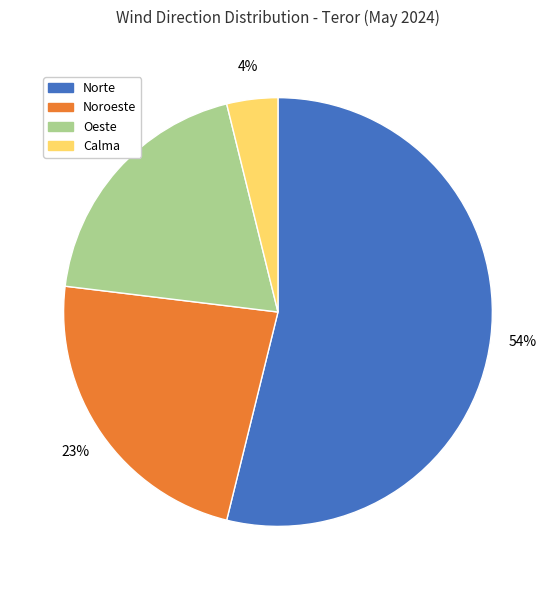

What is the ratio of the value at Oeste to the value at Norte?

0.4